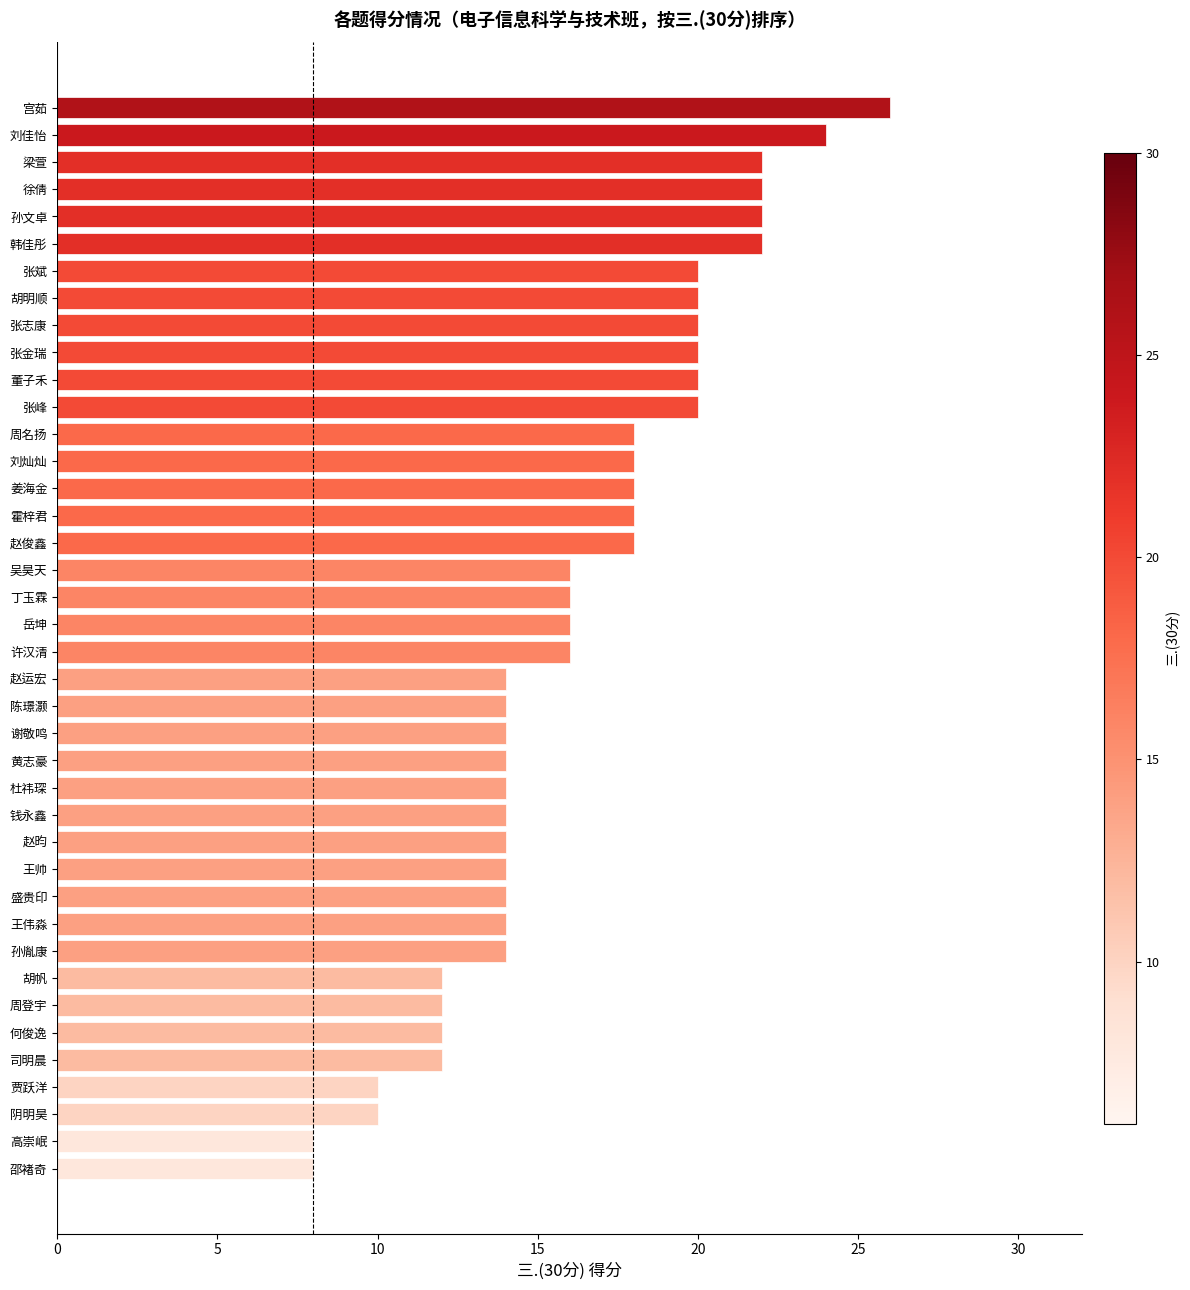

The value at 胡明顺 is 26. True or false?

False